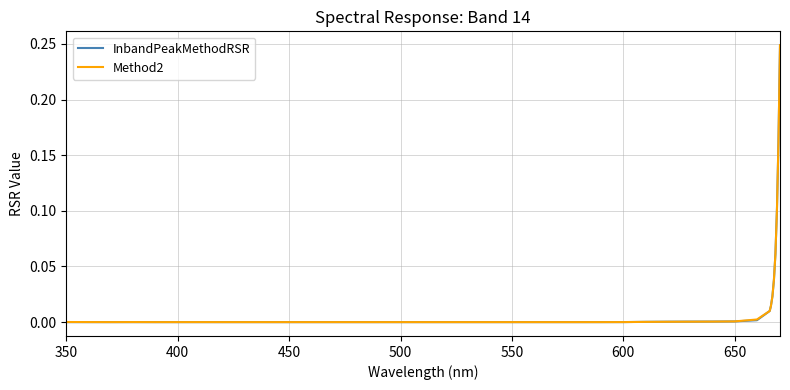

Is it true that InbandPeakMethodRSR equals 0.0 at 600?

True